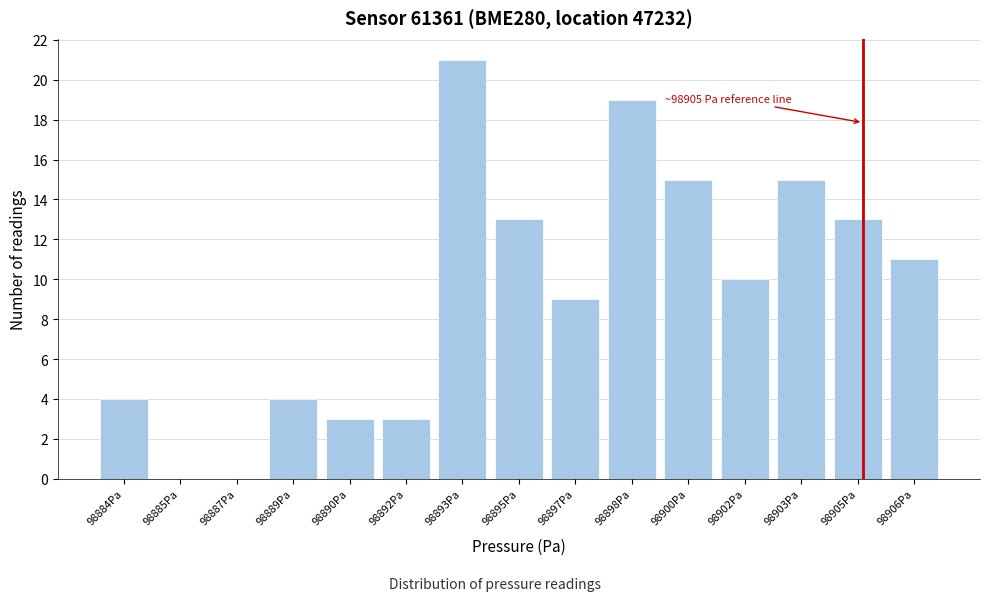

Reading left to right, what are all the values shown in this chart?

98884Pa=4	98885Pa=0	98887Pa=0	98889Pa=4	98890Pa=3	98892Pa=3	98893Pa=21	98895Pa=13	98897Pa=9	98898Pa=19	98900Pa=15	98902Pa=10	98903Pa=15	98905Pa=13	98906Pa=11